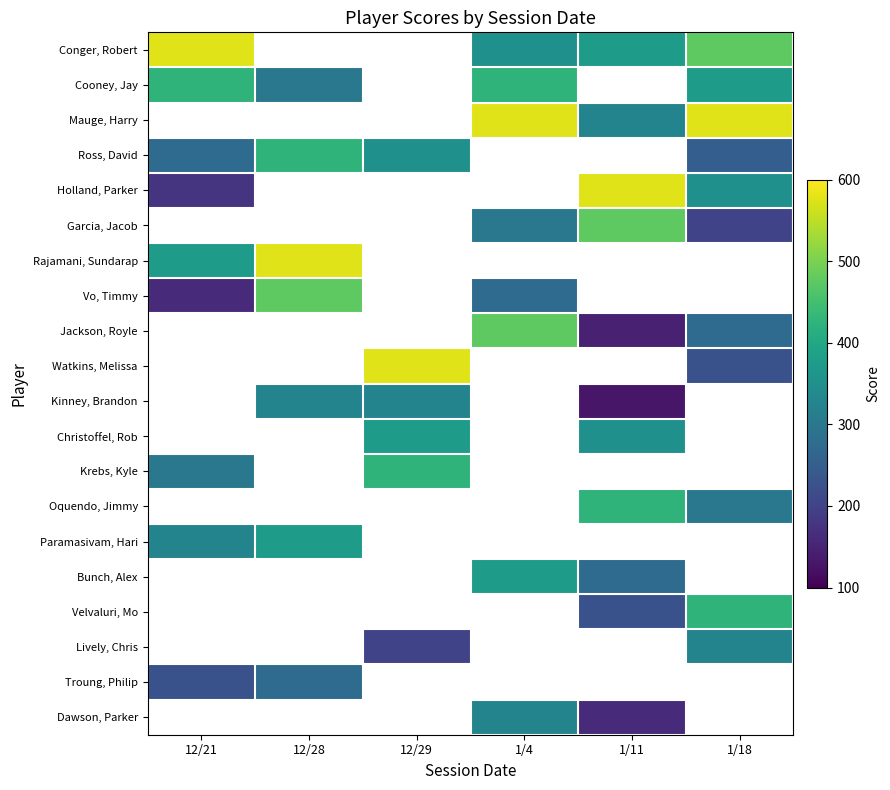

What is the minimum value for Ross, David?

250.0